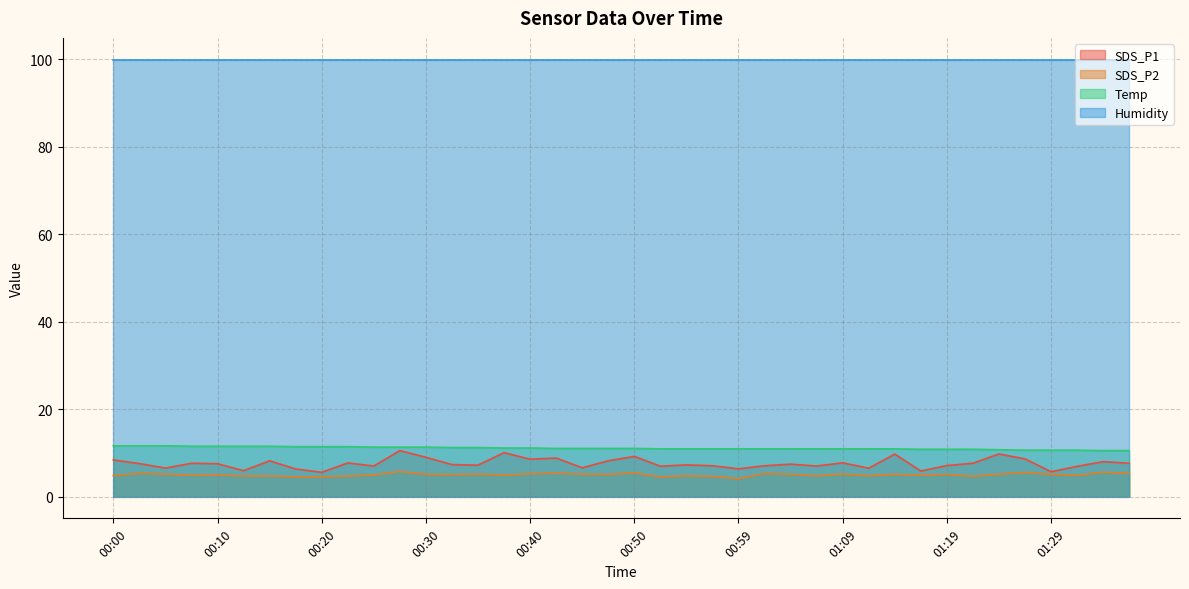

True or false: SDS_P1 has more than 0 interior local peaks.

True